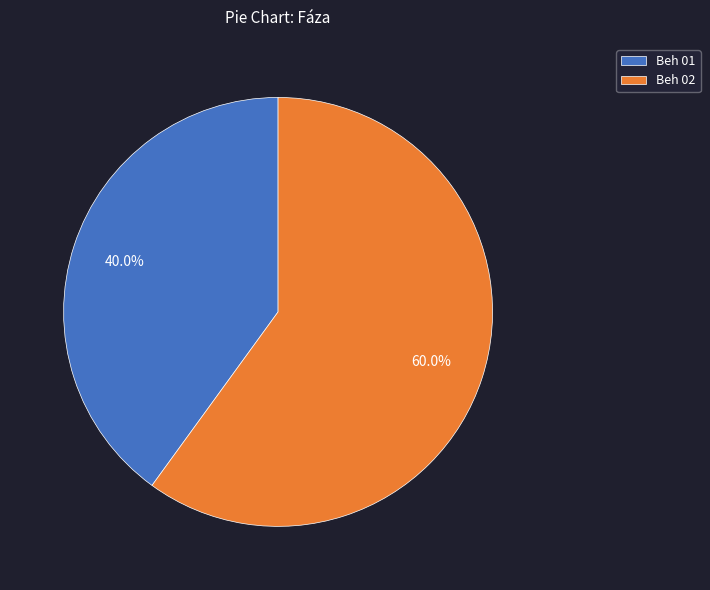

What is the largest slice in the pie chart?

Beh 02